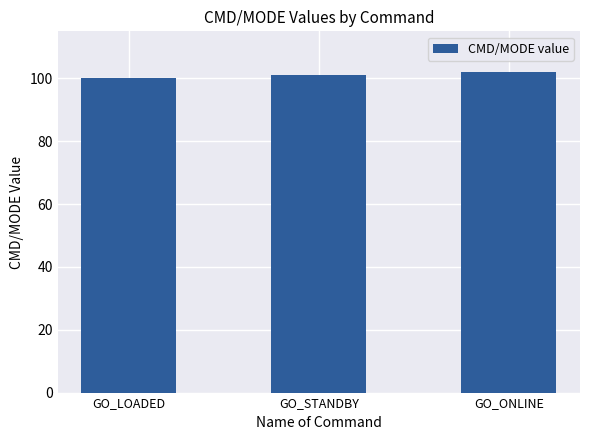

What is the label of the 2nd bar from the right?

GO_STANDBY